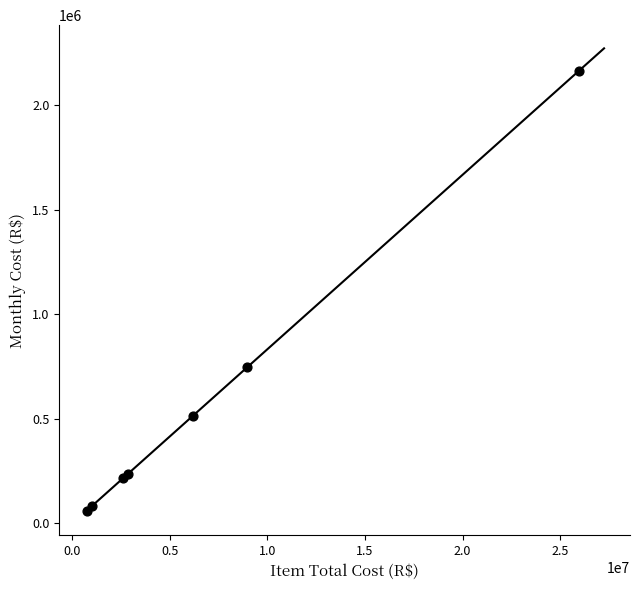

What Y value in the scatter plot is closest to 1111590?

746491.7